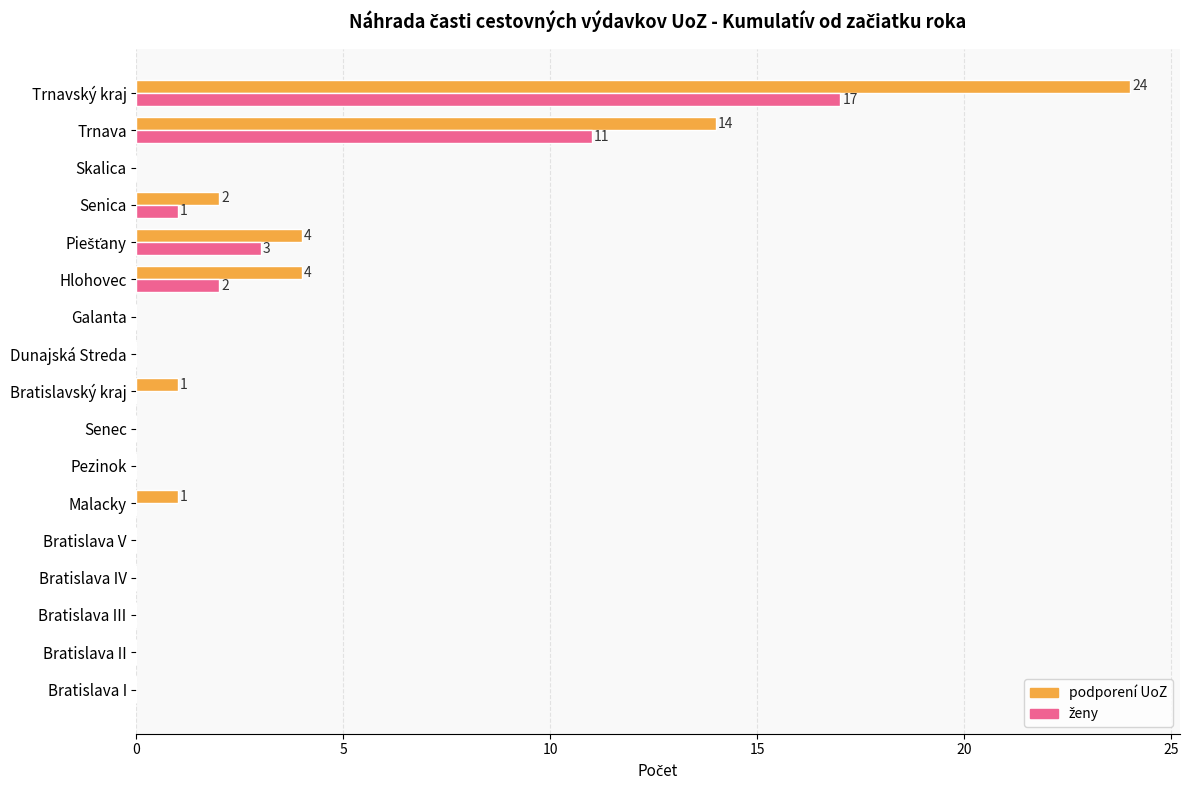

What is the maximum value shown in the chart?

24